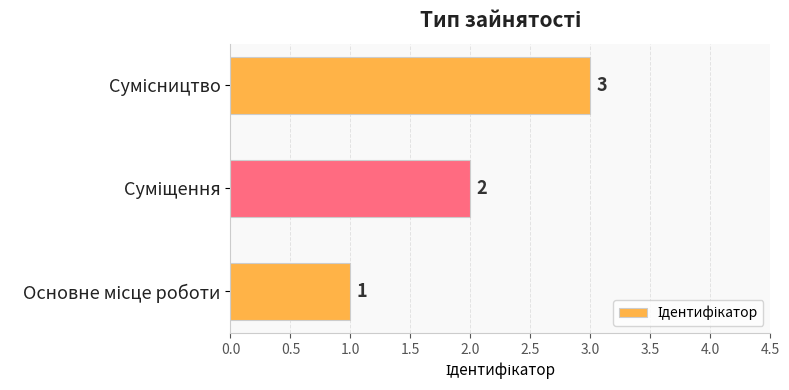

What is the sum of all values?

6